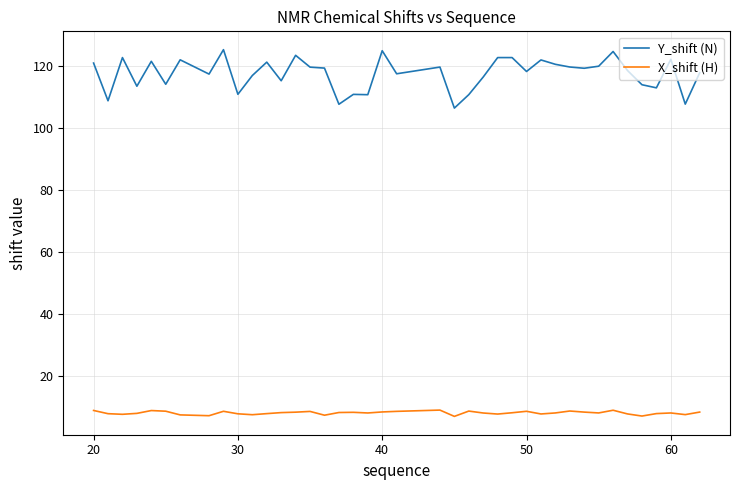

What is the greatest value displayed?

125.2